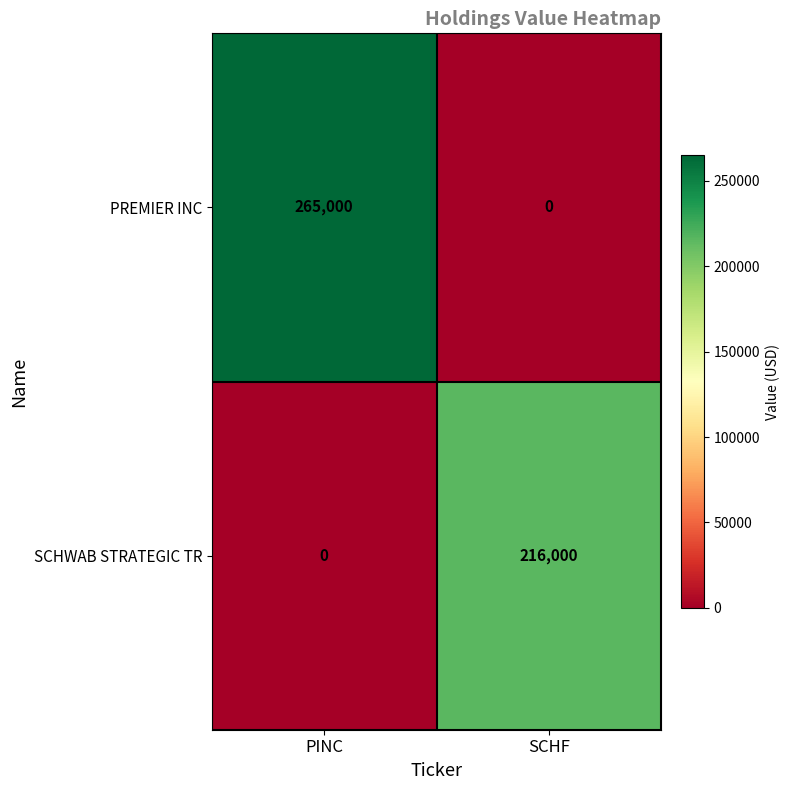

Rank the series by their average value, from highest to lowest.

PREMIER INC, SCHWAB STRATEGIC TR